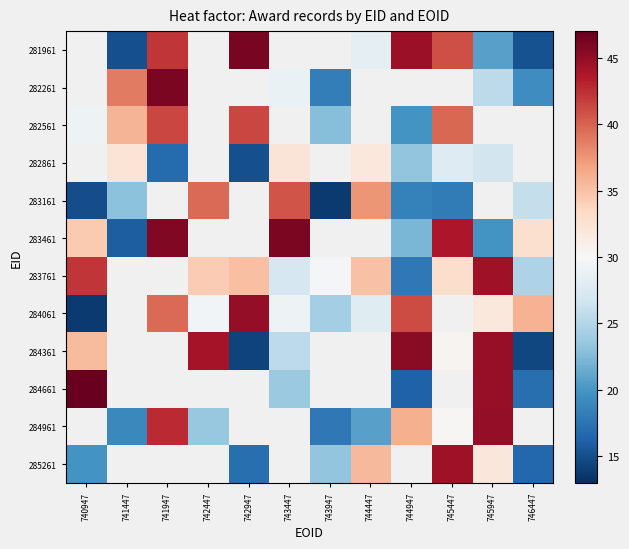

How many values in the 284061 series are below 31?

5